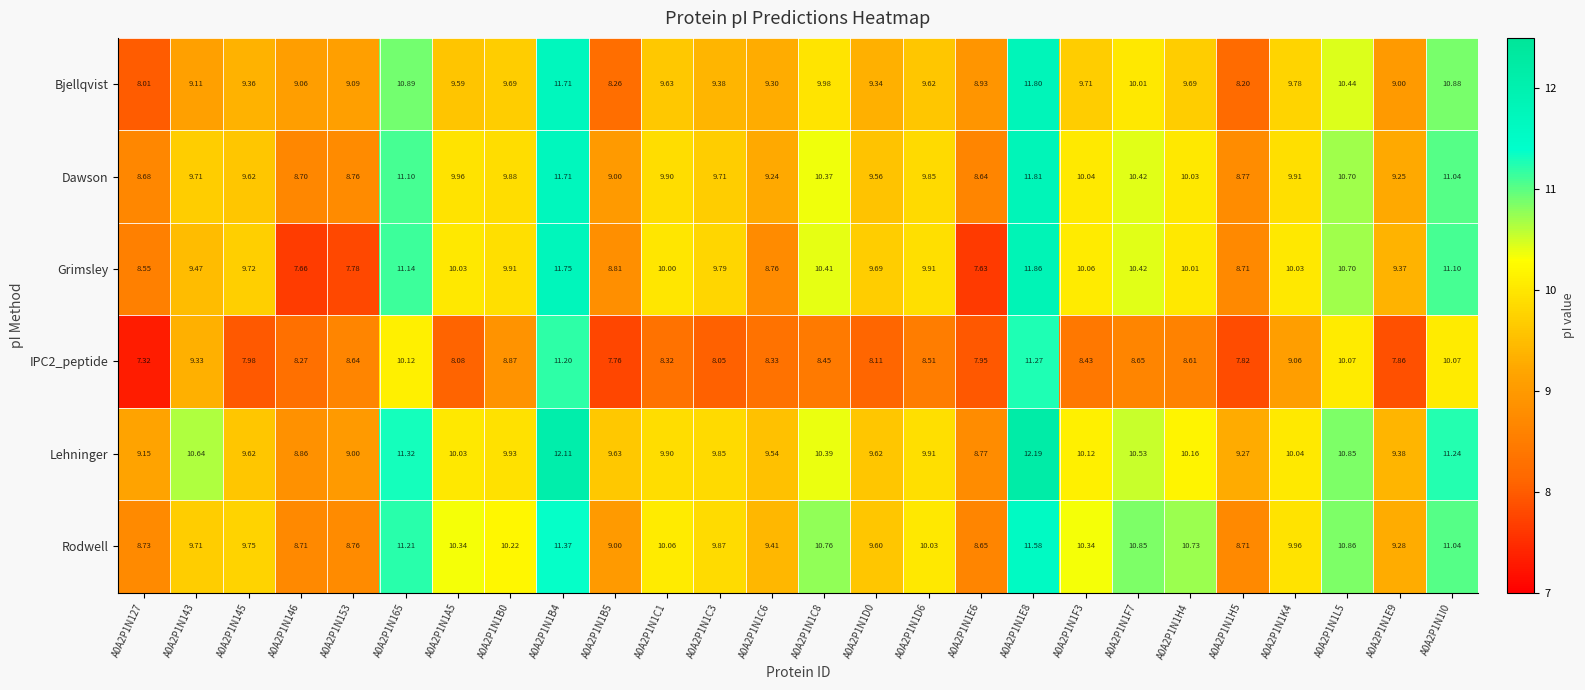

Which series has the widest spread of values?

Grimsley